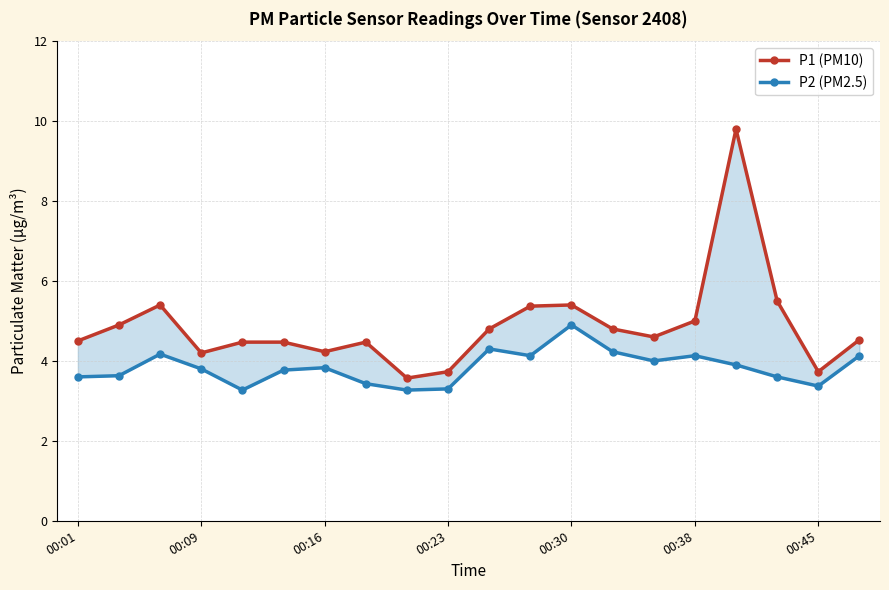

What is the average value of the P2 (PM2.5) series?

3.8